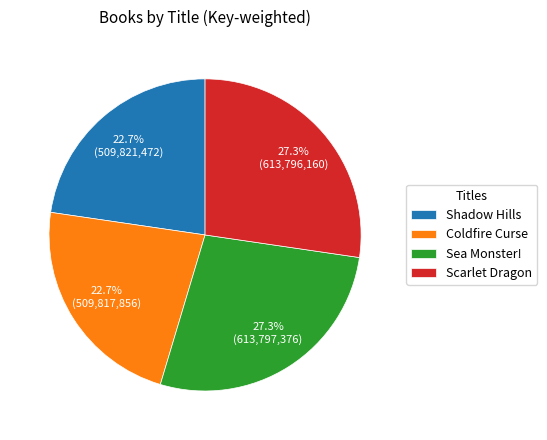

Is there a majority slice in this chart?

No